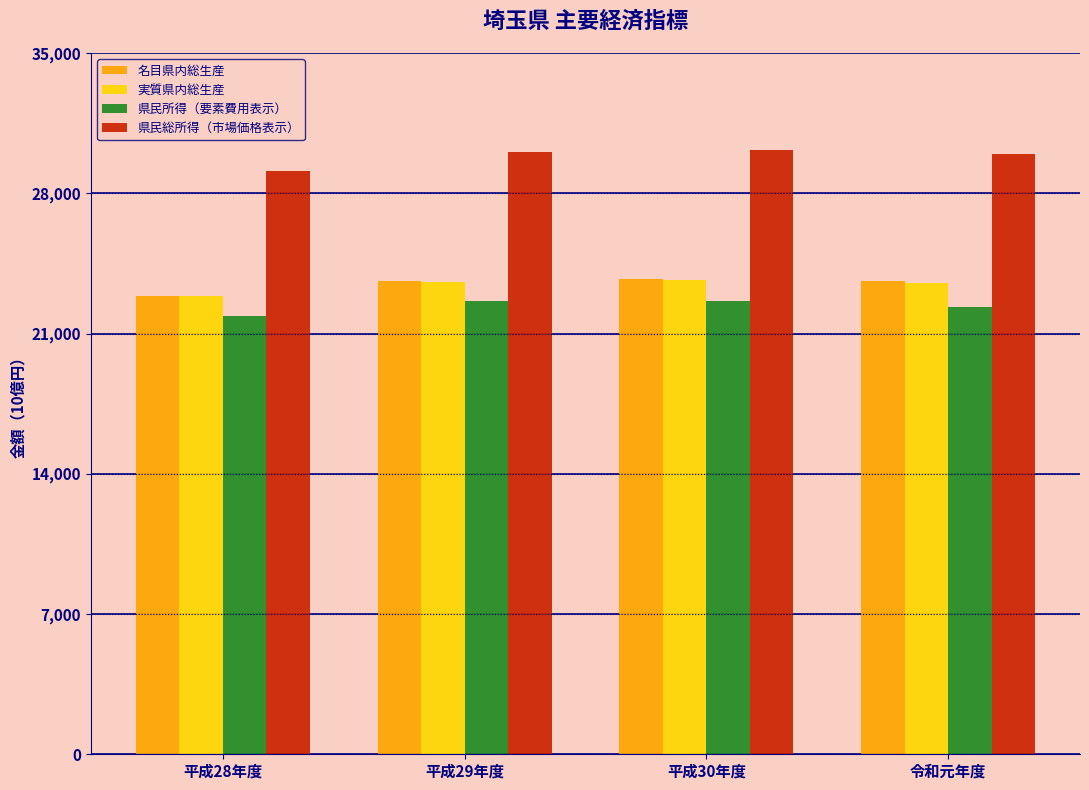

The 名目県内総生産 series shows 23642.8 at 令和元年度. True or false?

True